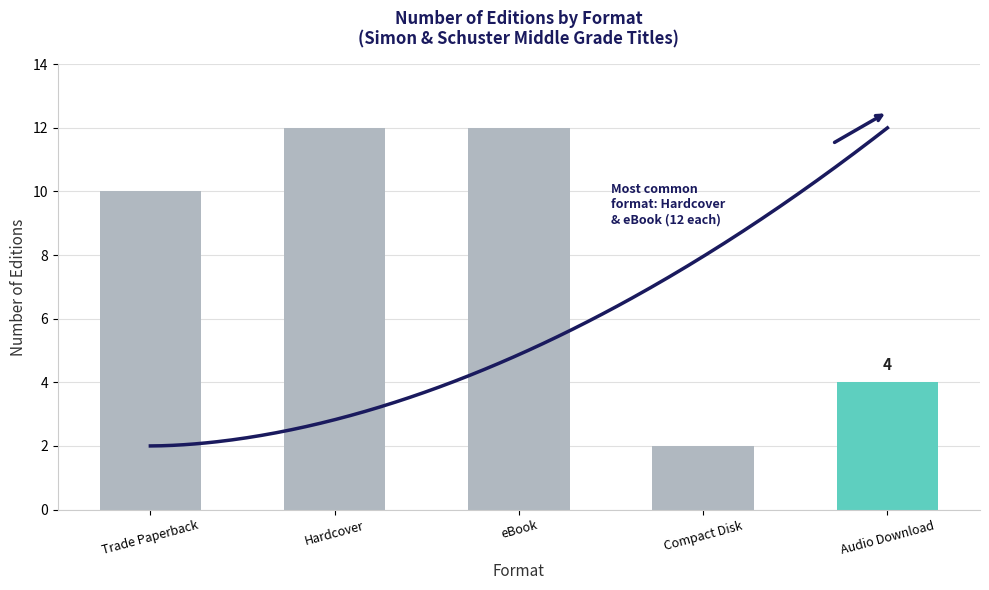

Approximately how many times larger is the value at Hardcover compared to Trade Paperback?

1.2